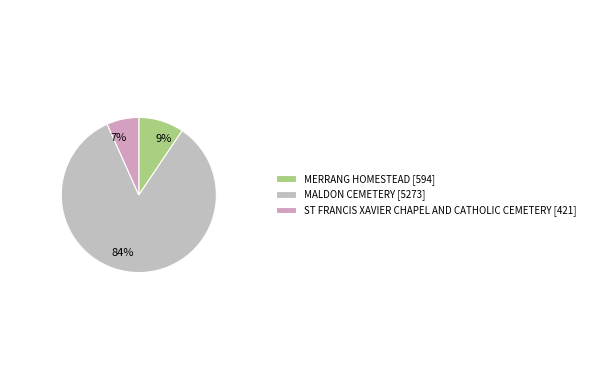

Which category has the smallest portion of the pie?

ST FRANCIS XAVIER CHAPEL AND CATHOLIC CEMETERY